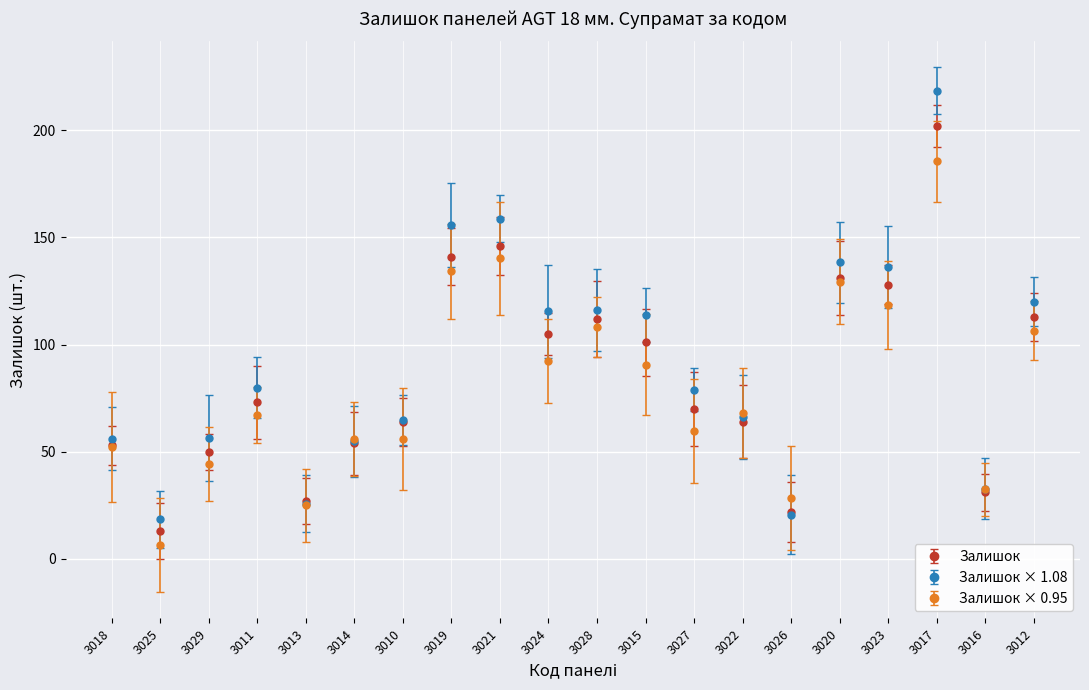

How many values in the Залишок × 1.08 series are below 79?

10